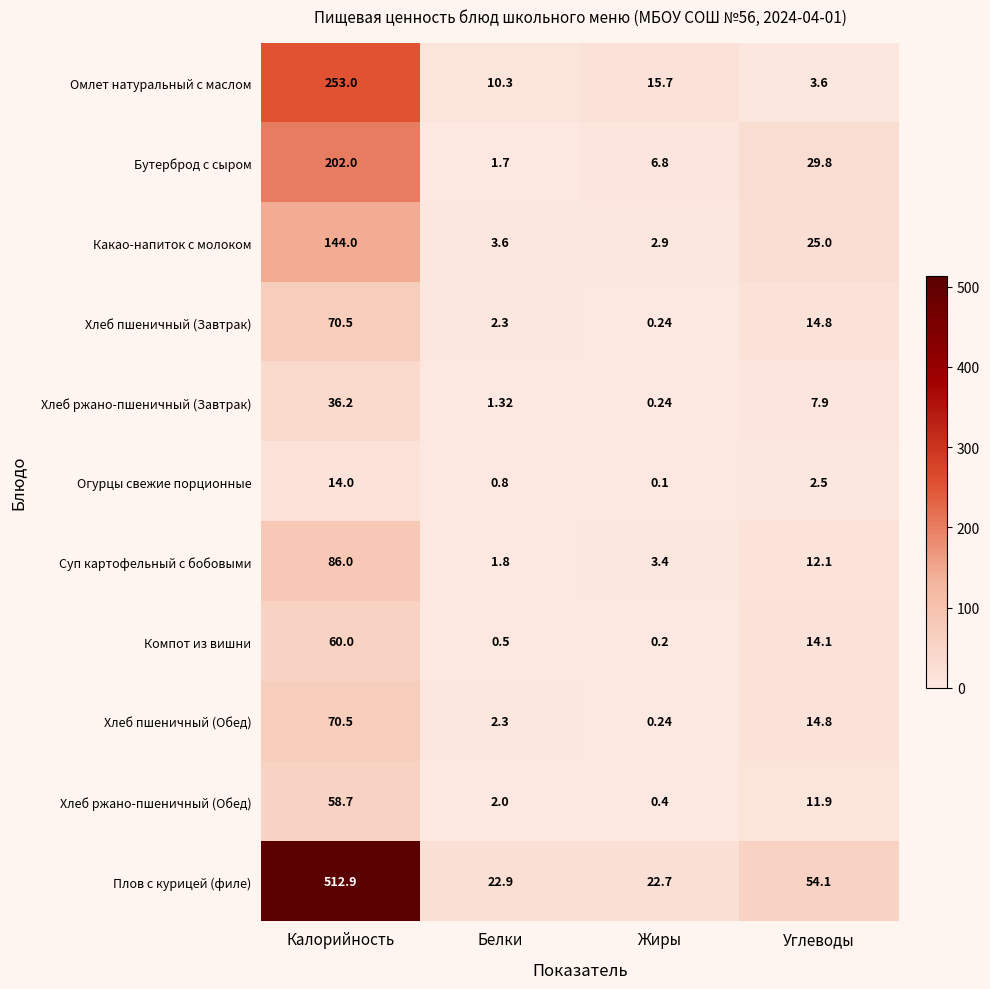

At which category is the sum across all series the highest?

Калорийность